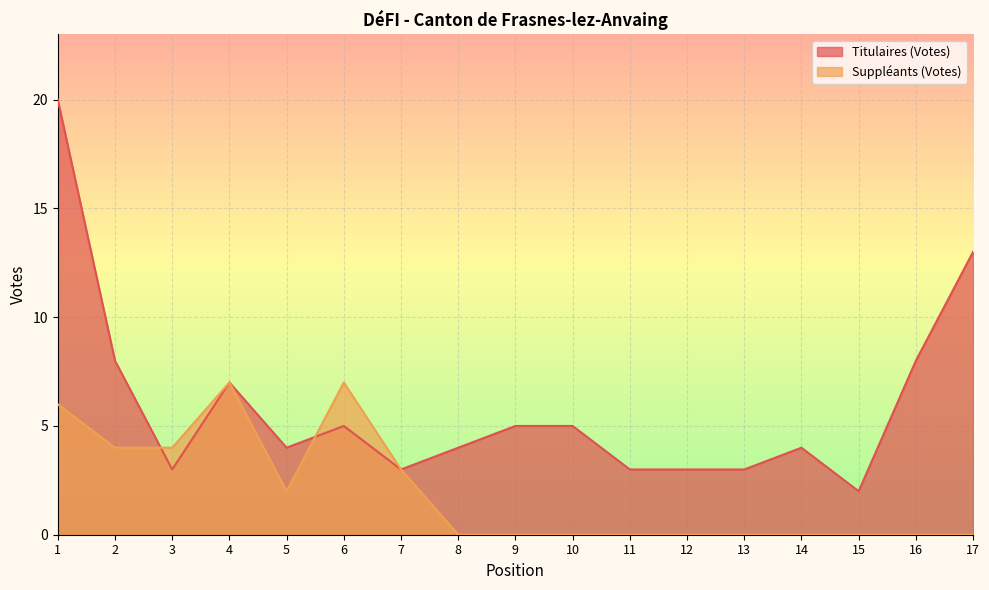

Where is the first local maximum for Suppléants (Votes)?

4